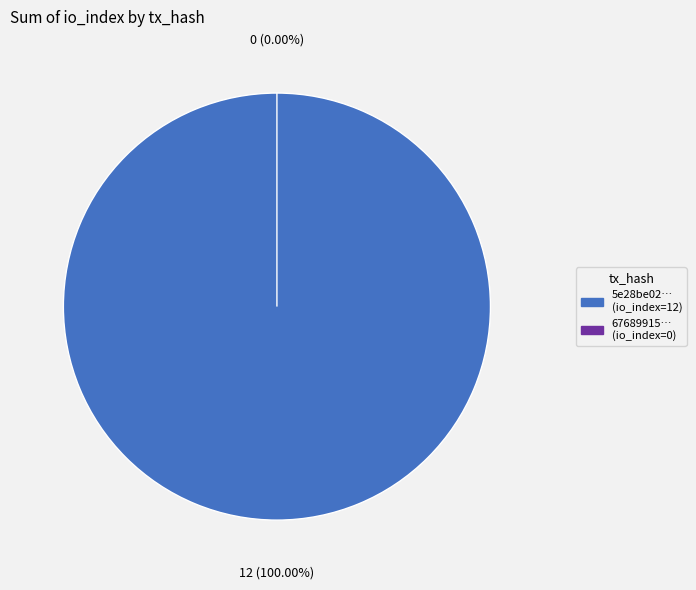

How many segments does this pie chart have?

2